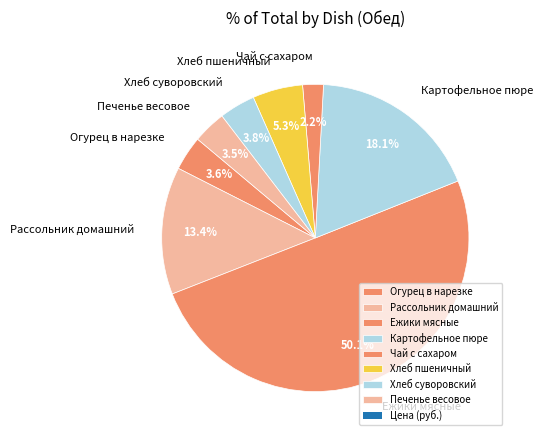

Do Хлеб пшеничный and Картофельное пюре together represent more than half of the pie?

No